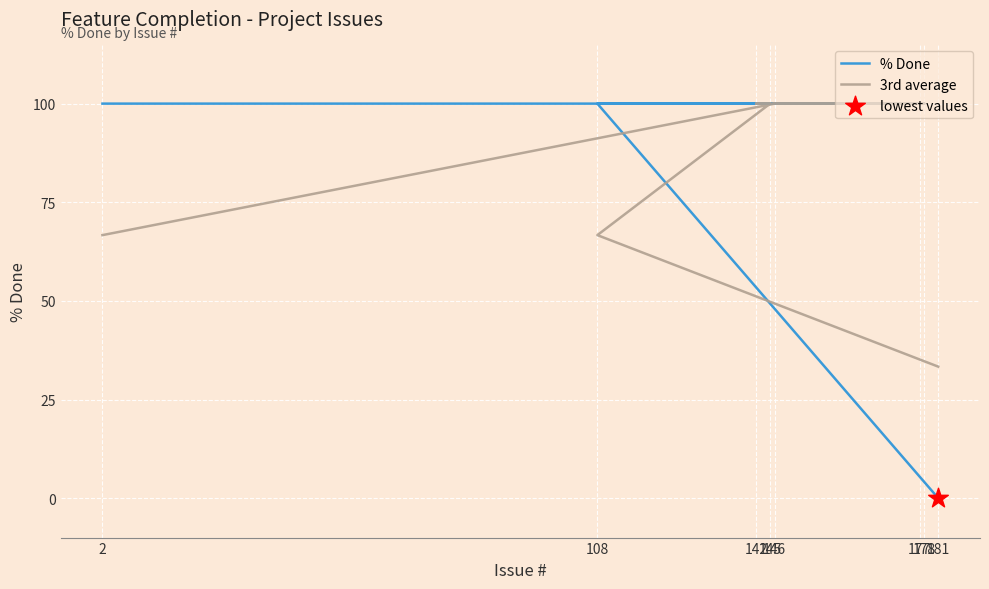

At how many categories does at least one series exceed 83?

7